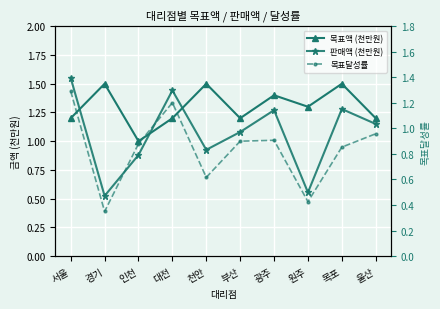

Reading left to right, transcribe all the data shown in this chart.

목표액 (천만원): 1.2	1.5	1.0	1.2	1.5	1.2	1.4	1.3	1.5	1.2
판매액 (천만원): 1.6	0.5	0.9	1.4	0.9	1.1	1.3	0.6	1.3	1.1
목표달성률: 1.3	0.3	0.9	1.2	0.6	0.9	0.9	0.4	0.9	1.0